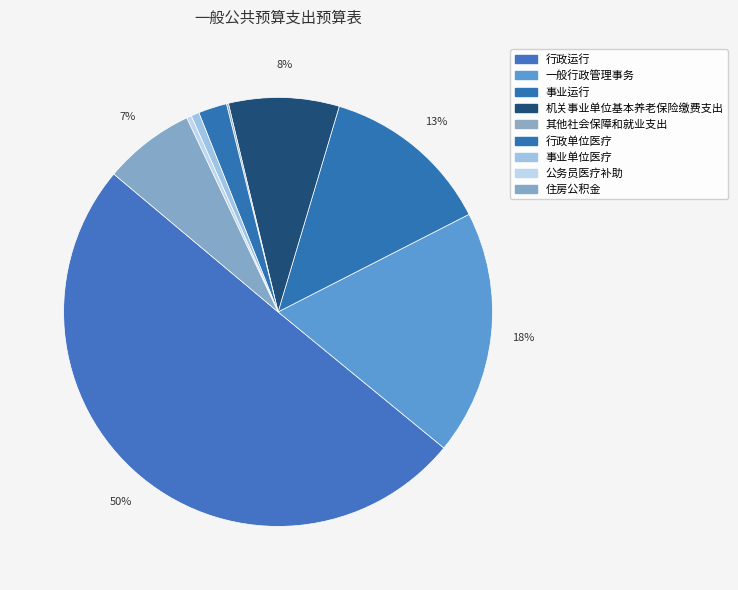

Rank the categories by value from highest to lowest.

行政运行, 一般行政管理事务, 事业运行, 机关事业单位基本养老保险缴费支出, 住房公积金, 行政单位医疗, 事业单位医疗, 公务员医疗补助, 其他社会保障和就业支出